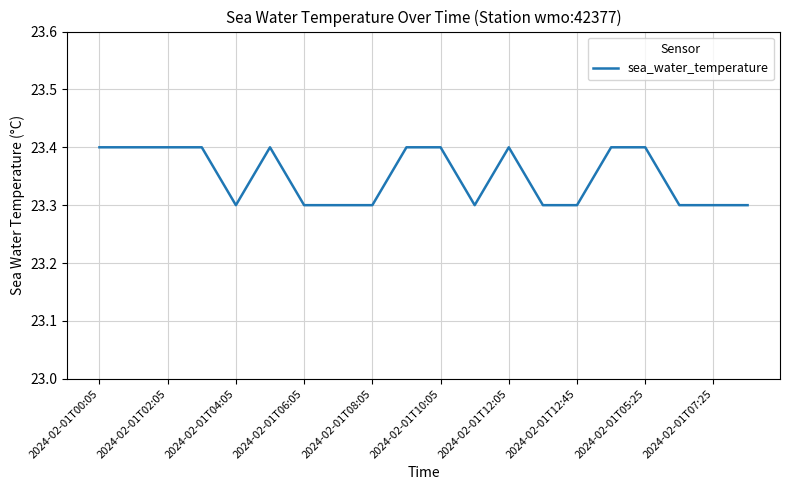

What is the smallest value displayed?

23.3